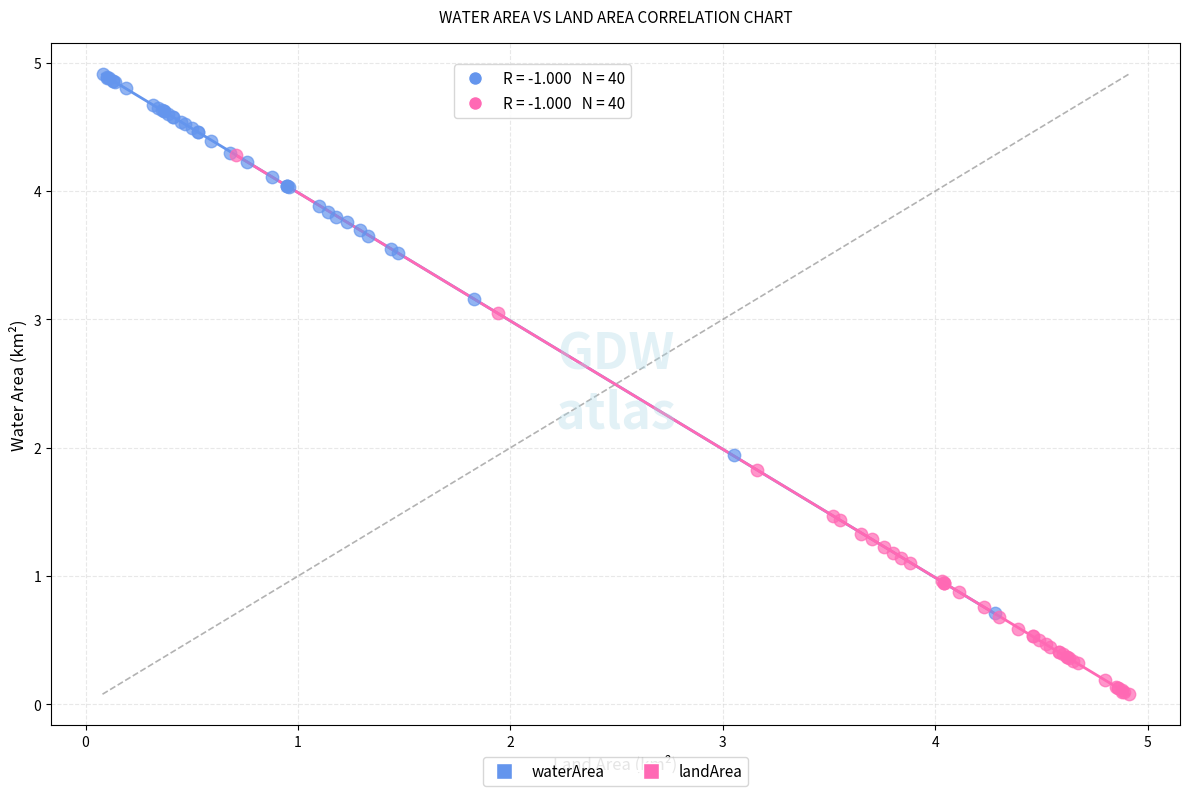

Which series reaches the maximum Y coordinate?

waterArea